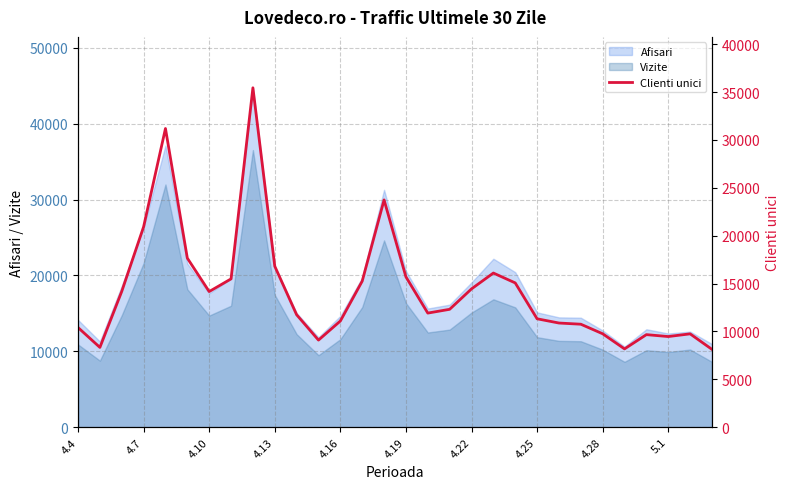

What is the highest value of the Afisari series?

44742